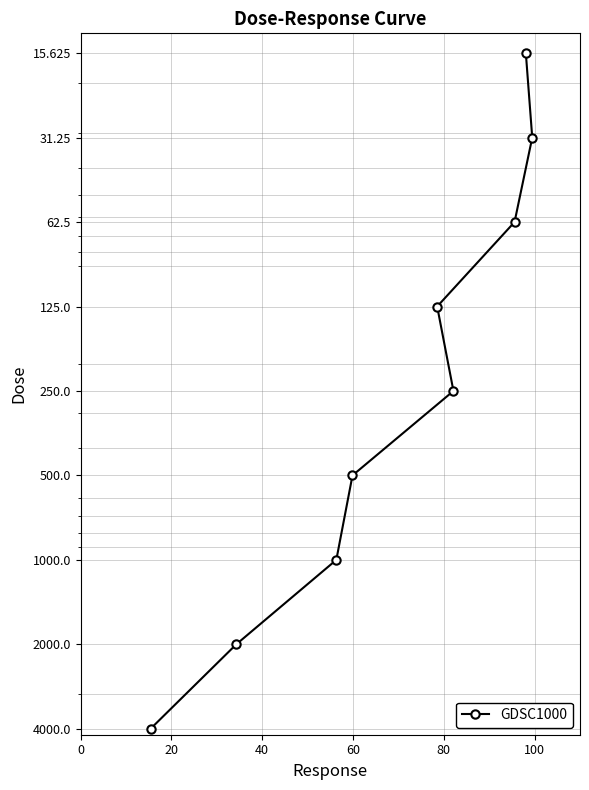

True or false: the data shows 7.5 at 0.

False